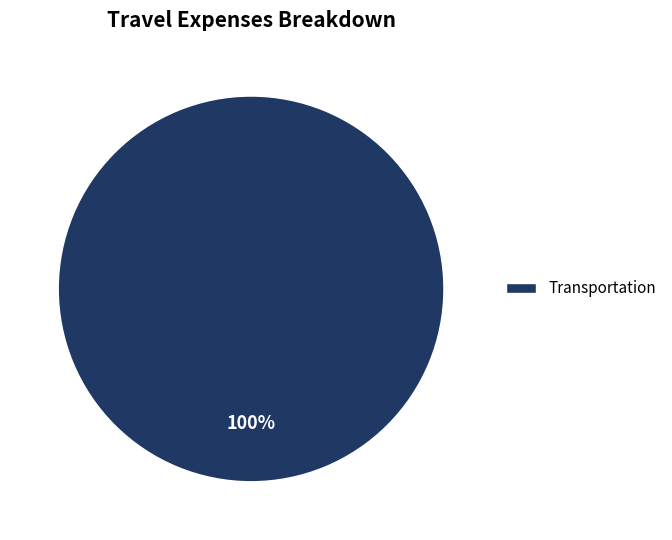

How many slices are in this pie chart?

1